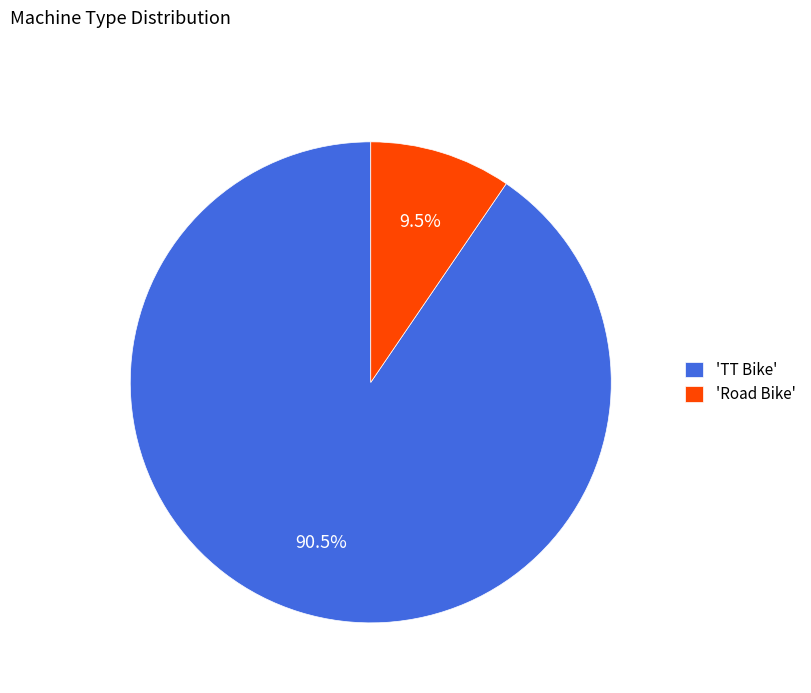

Count the number of slices in the pie.

2